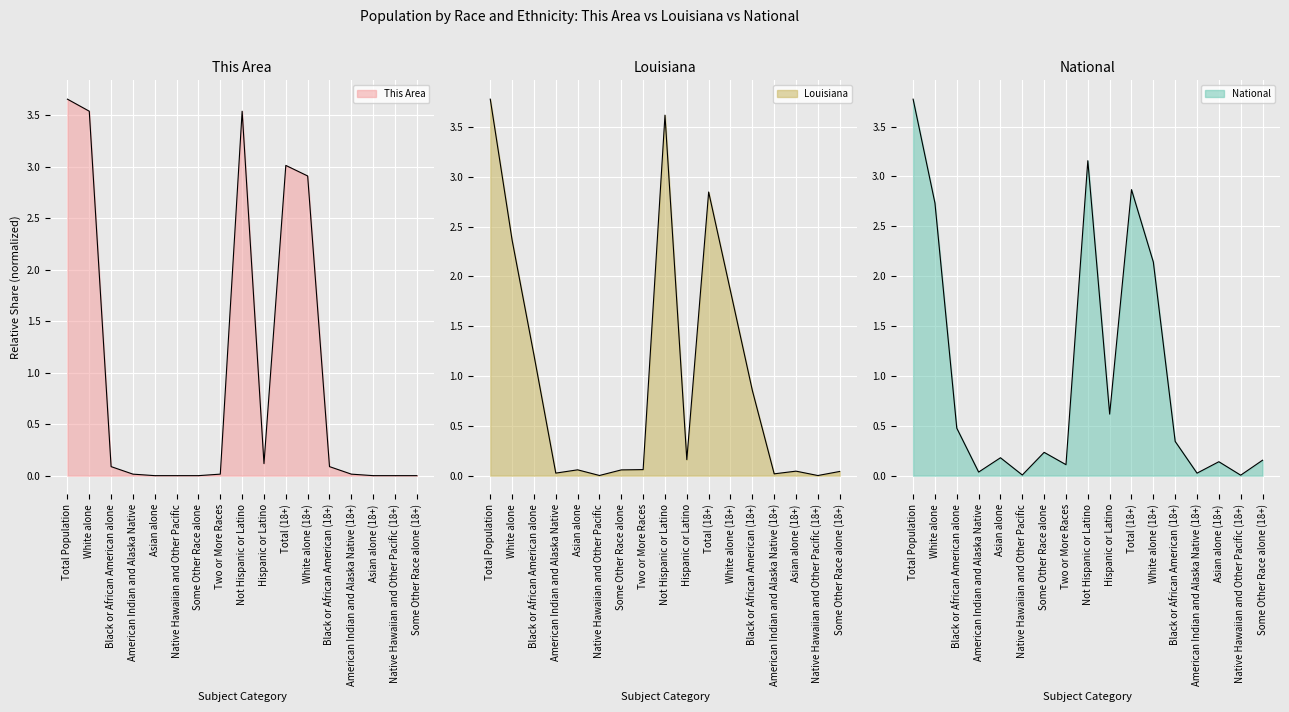

How many interior local peaks does the This Area series have?

2